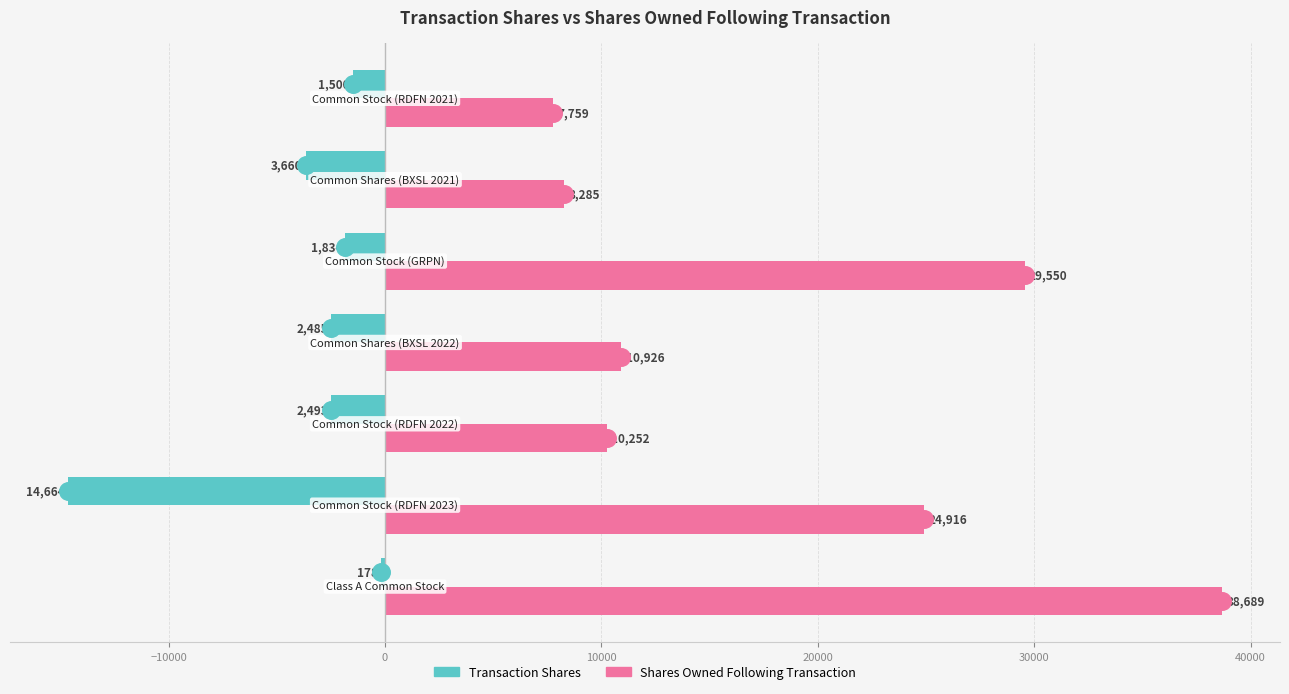

Is the value of transactionShares at 20000 greater than the value of sharesOwnedFollowingTransaction at −20000?

No